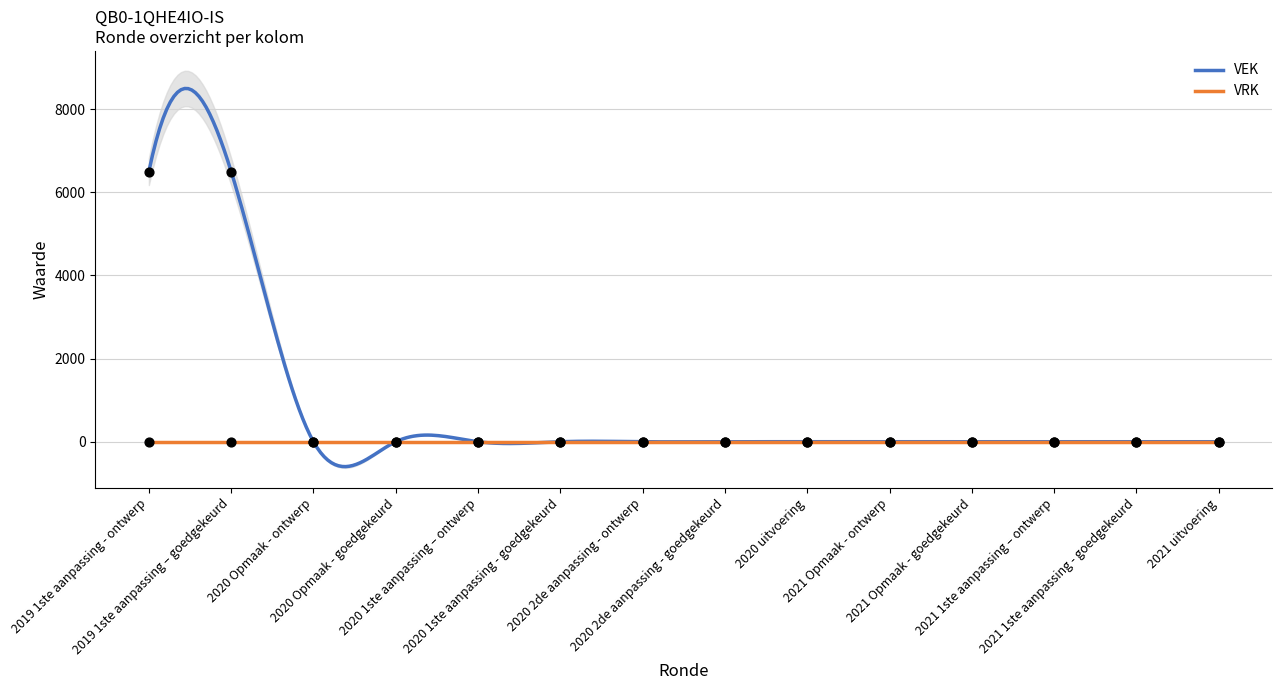

What is the change in value from 2019 1ste aanpassing – goedgekeurd to 2021 Opmaak - ontwerp?

-6500